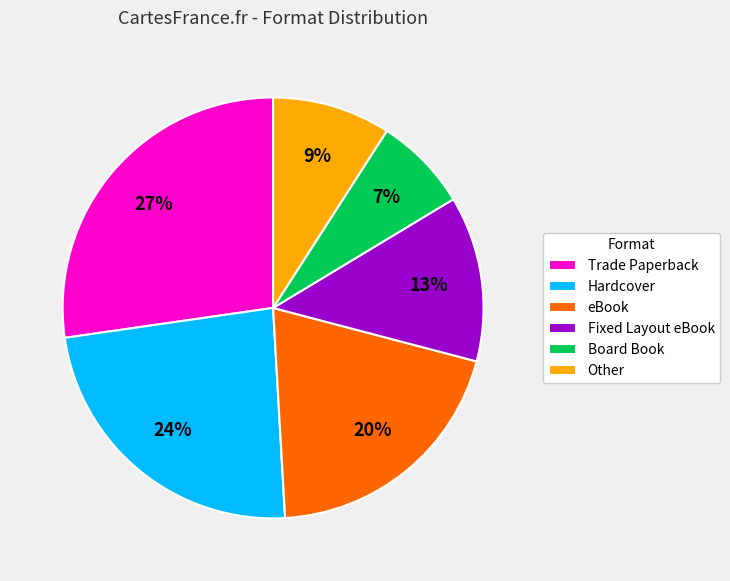

How many slices are in this pie chart?

6